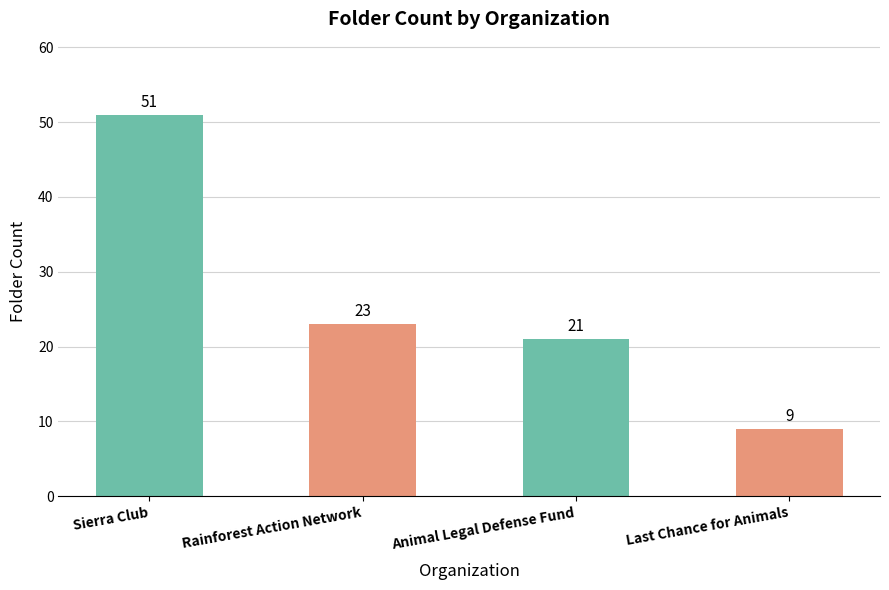

Reading left to right, extract all data points from this chart.

51	23	21	9